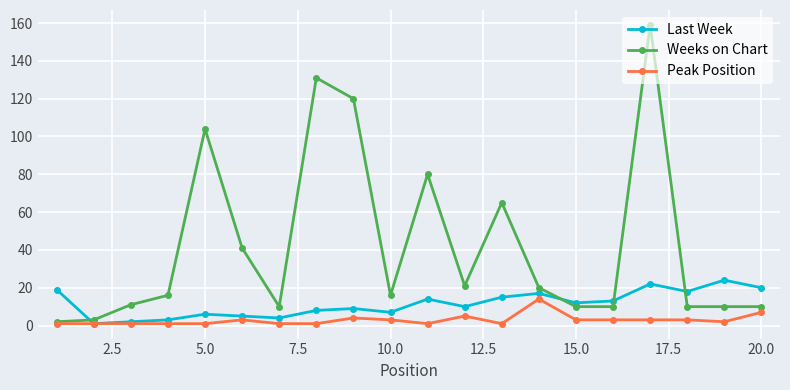

List the series in order of their overall mean, lowest first.

Peak Position, Last Week, Weeks on Chart